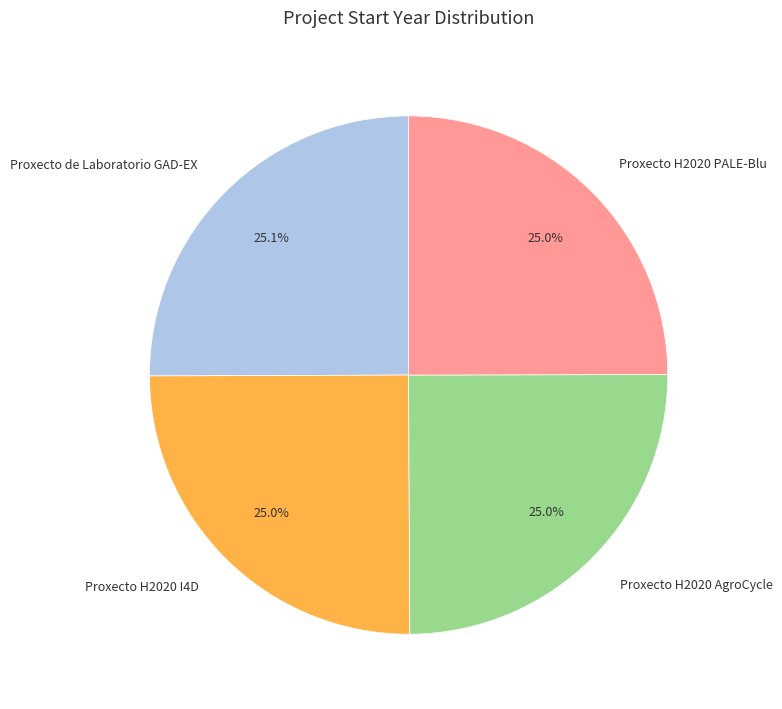

The Proxecto H2020 I4D slice represents 25% of the pie. True or false?

True